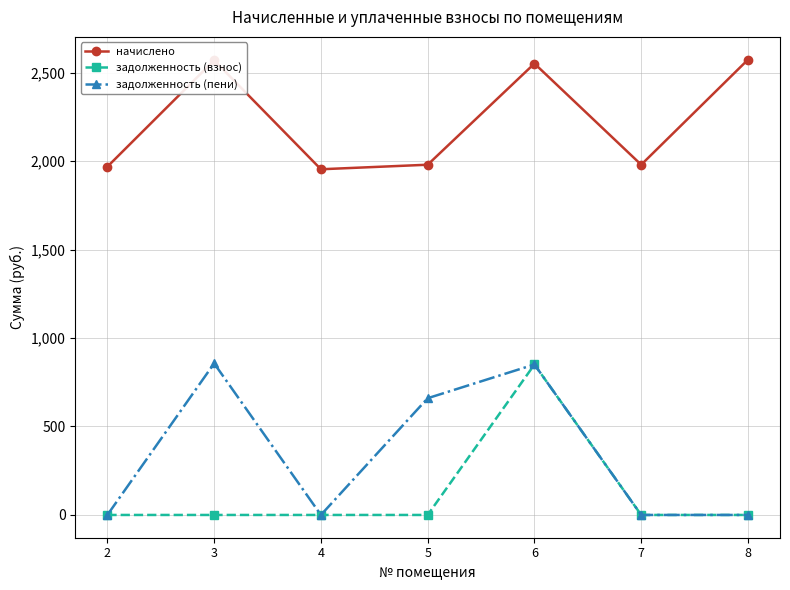

How many data points in задолженность (пени) are above 0?

3